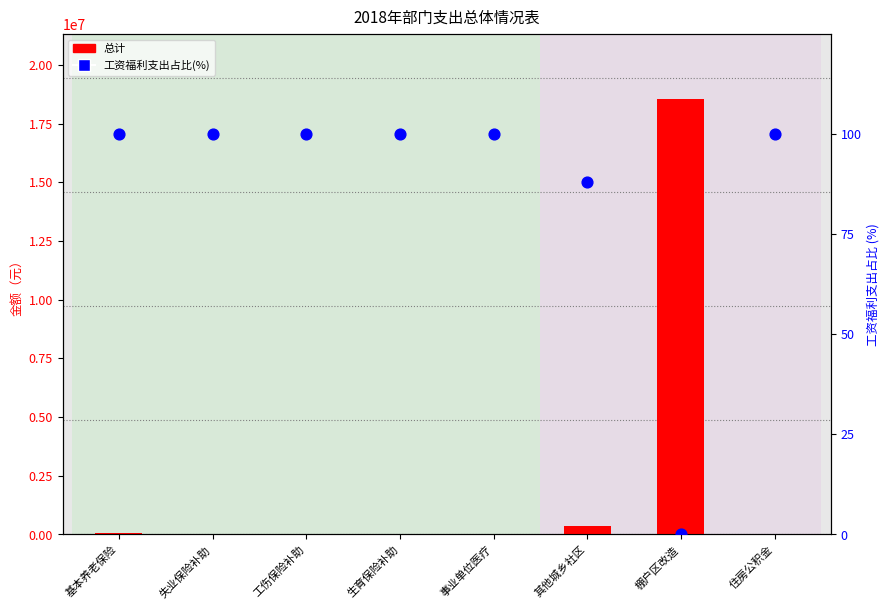

What is the total value across all series at 棚户区改造?

18534456.0